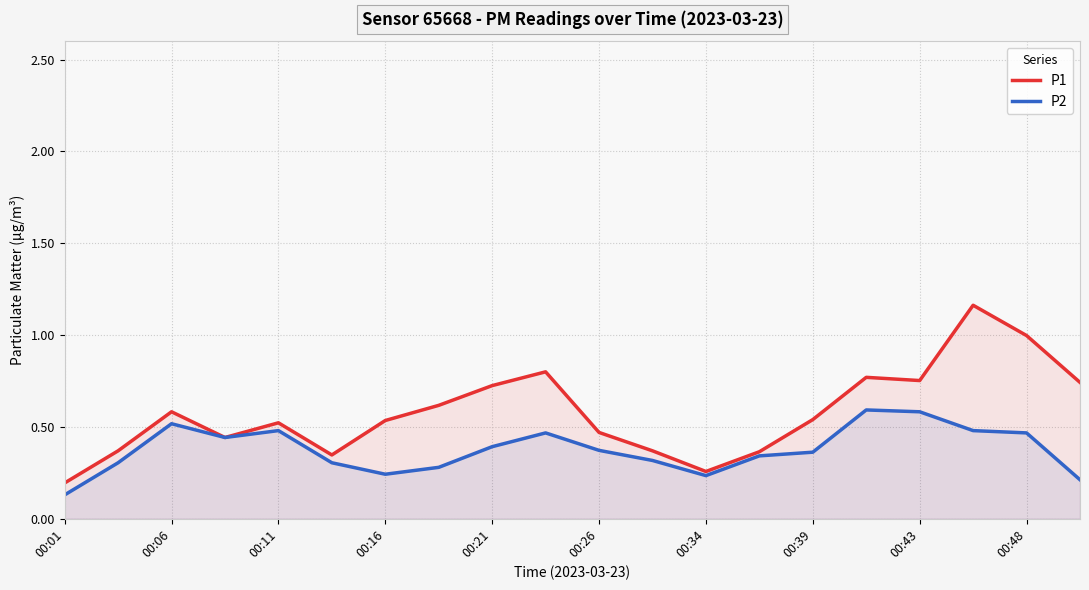

True or false: P2 has more than 2 interior local peaks.

True